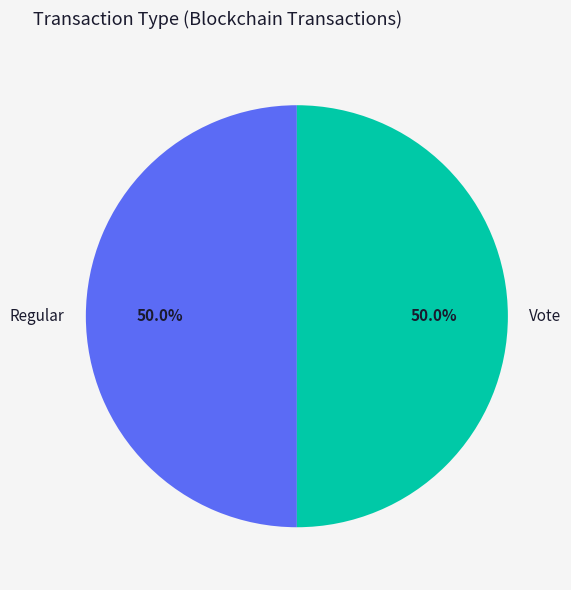

Approximately how many times larger is the value at Regular compared to Vote?

1.0